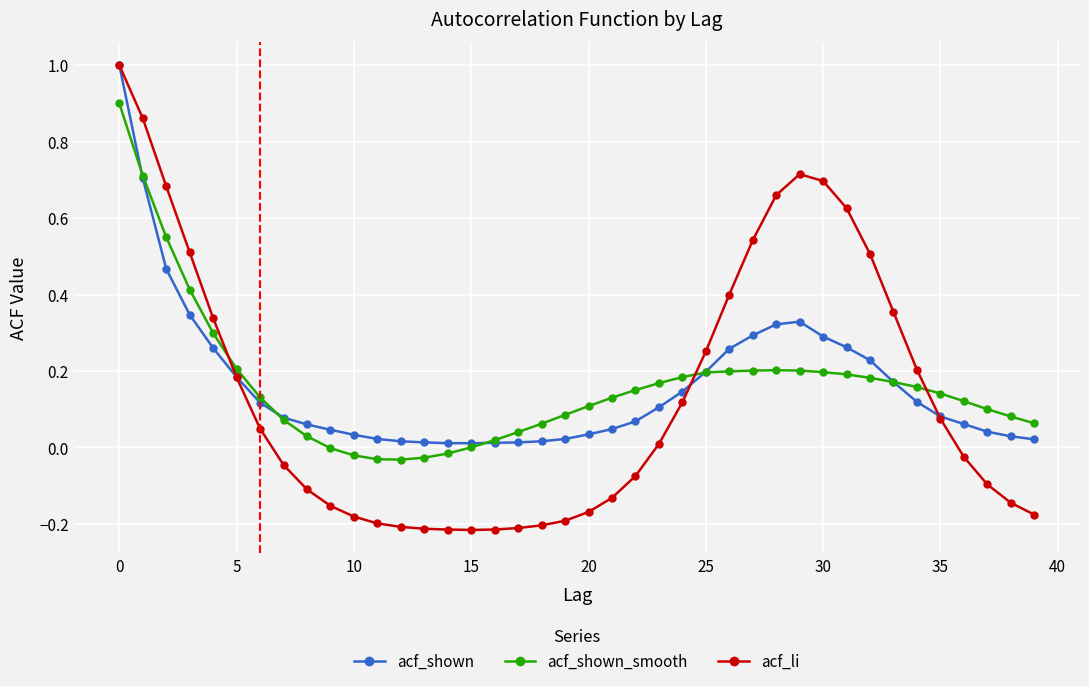

In acf_shown_smooth, how many points are lower than both neighbors (excluding endpoints)?

1